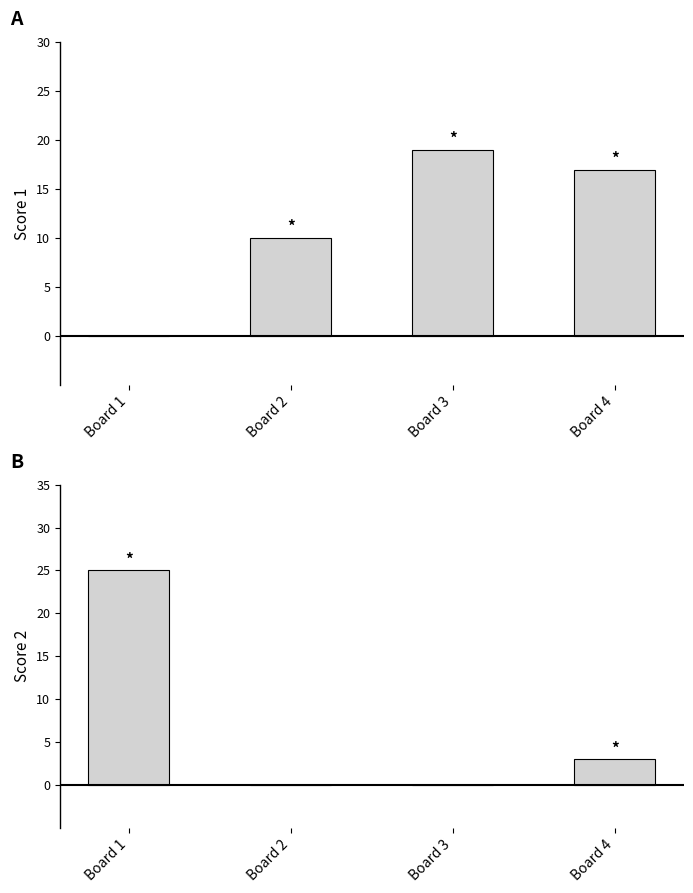

How many data points in Score 2 are above 3?

1